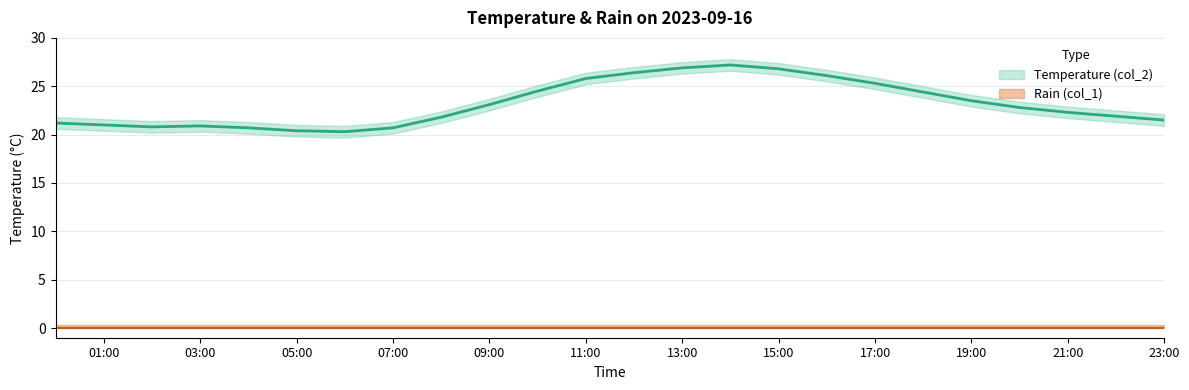

Is it true that the value at 21:00 is 14.2?

False